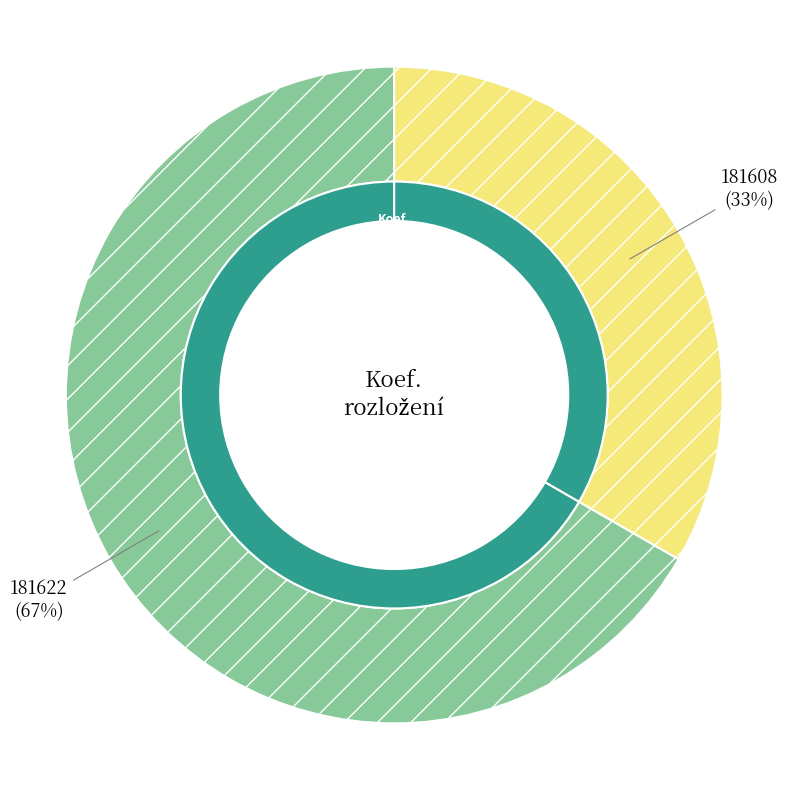

Between 181622 and 181608, which is larger?

181622